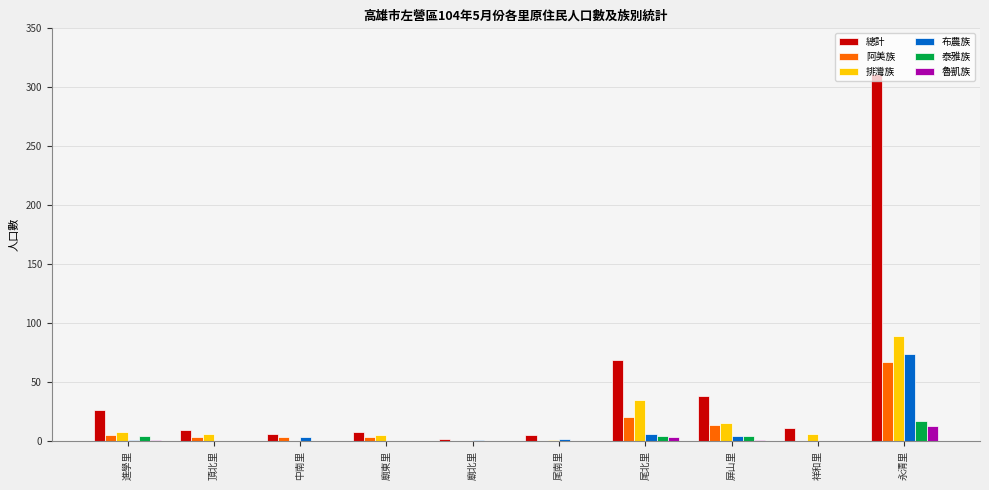

True or false: 魯凱族 has a value of 0 at 中南里.

True